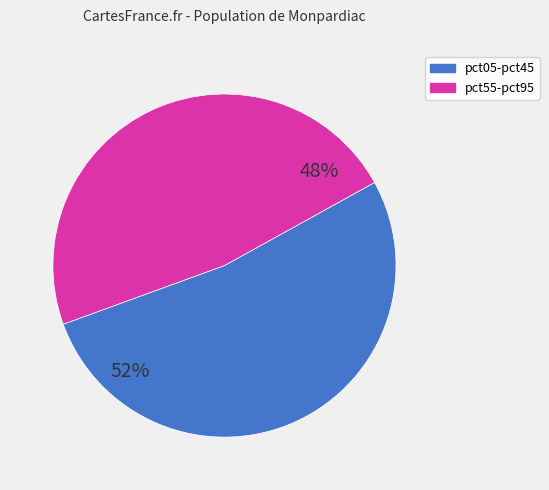

Does any single category account for the majority?

Yes